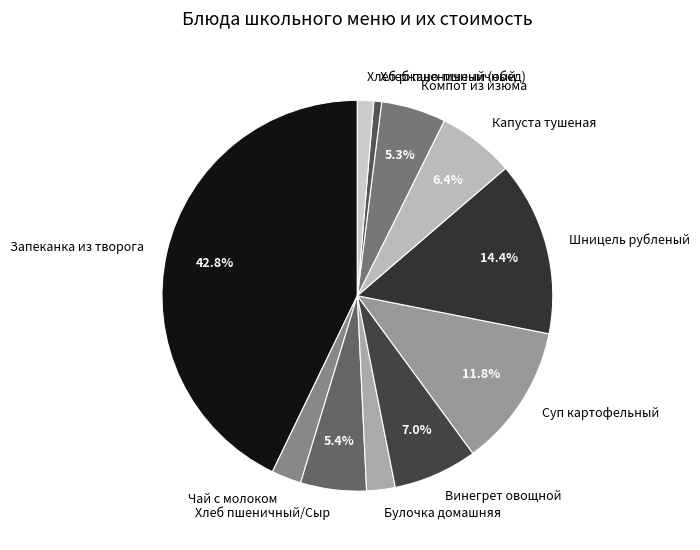

Count the number of slices in the pie.

11